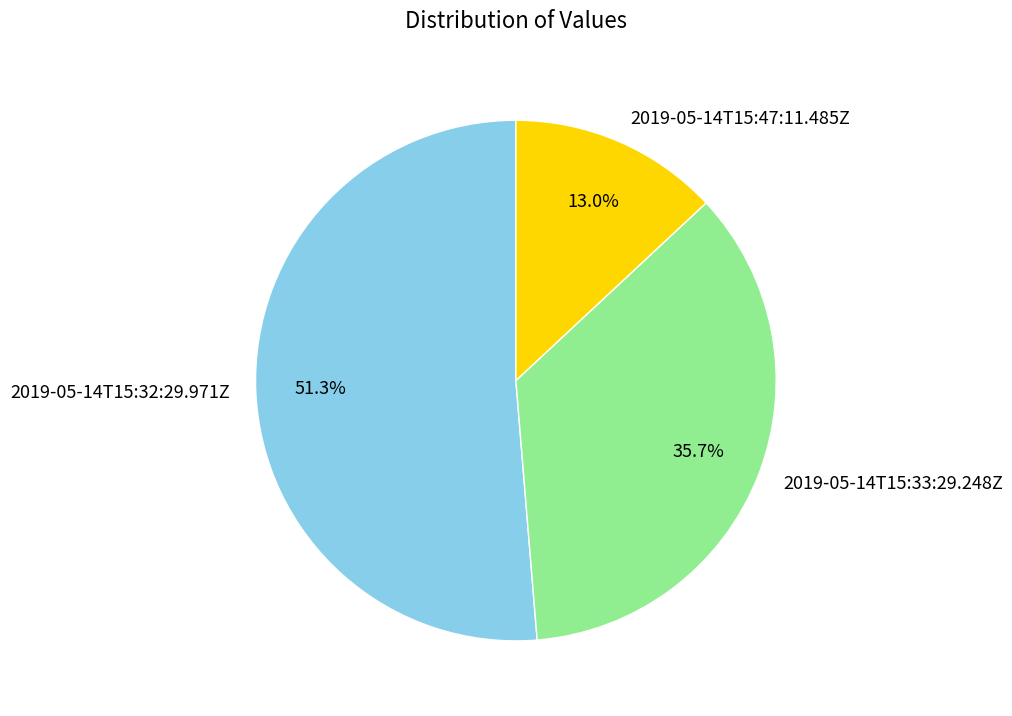

Combined, do 2019-05-14T15:47:11.485Z and 2019-05-14T15:33:29.248Z account for over 50%?

No